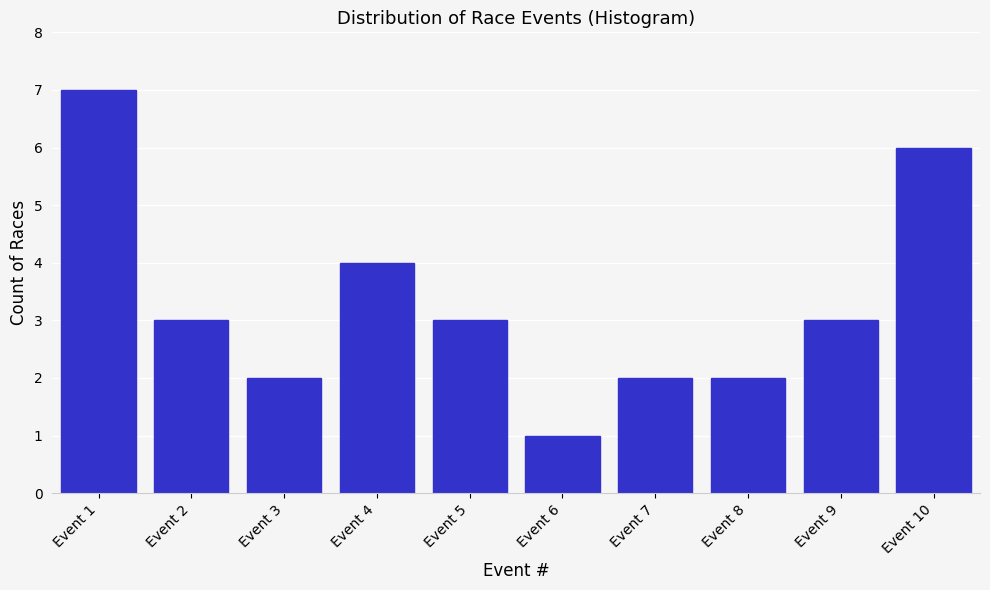

Reading right to left, what are all the values shown in this chart?

6	3	2	2	1	3	4	2	3	7